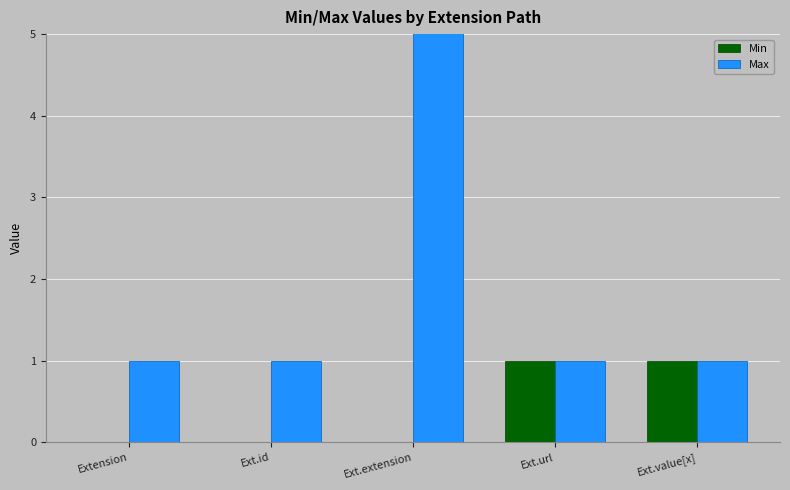

At which label does Min reach its peak?

Ext.url